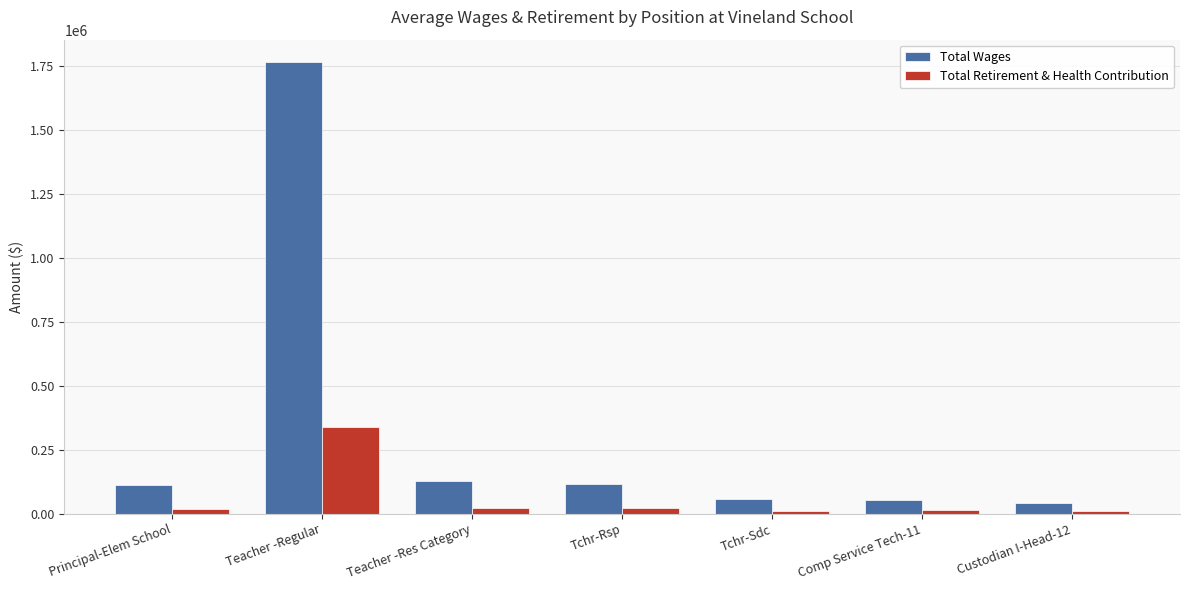

Which series has the largest range (max minus min)?

Total Wages